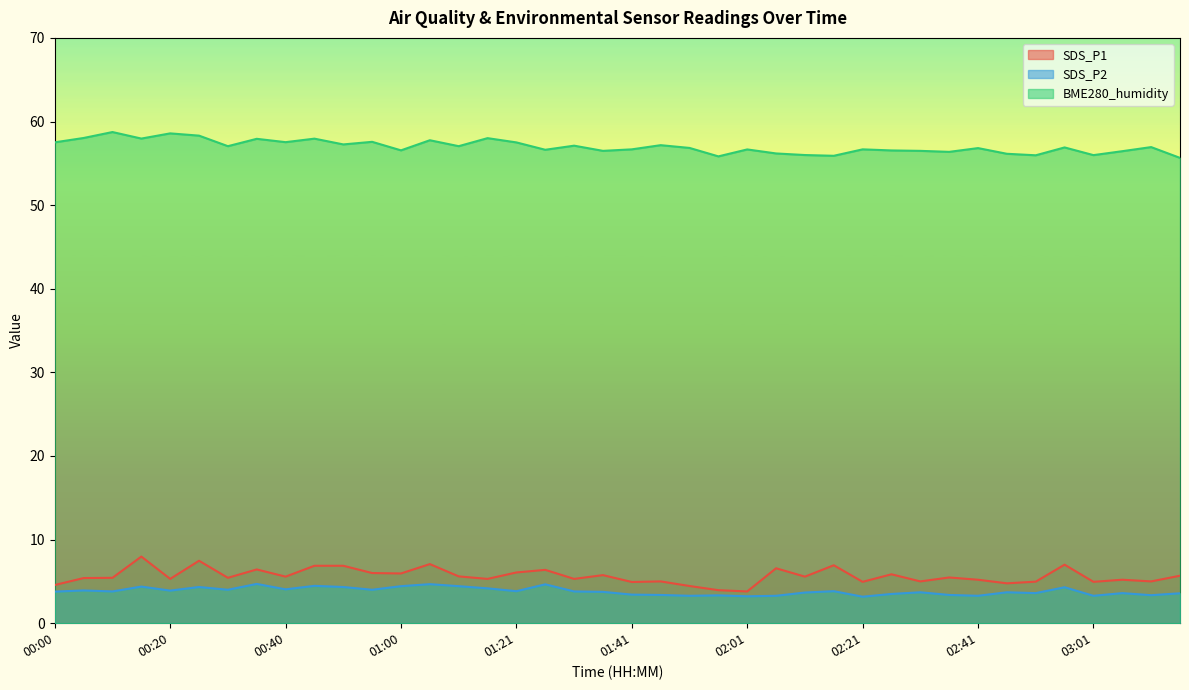

What is the average value of the BME280_humidity series?

57.0